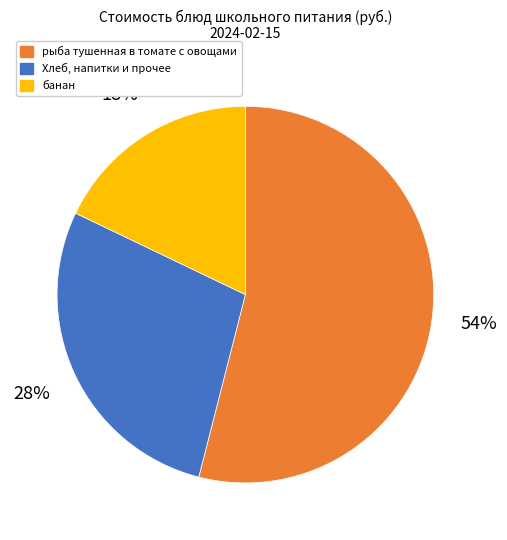

True or false: рыба тушенная в томате с овощами accounts for 40% of the total.

False